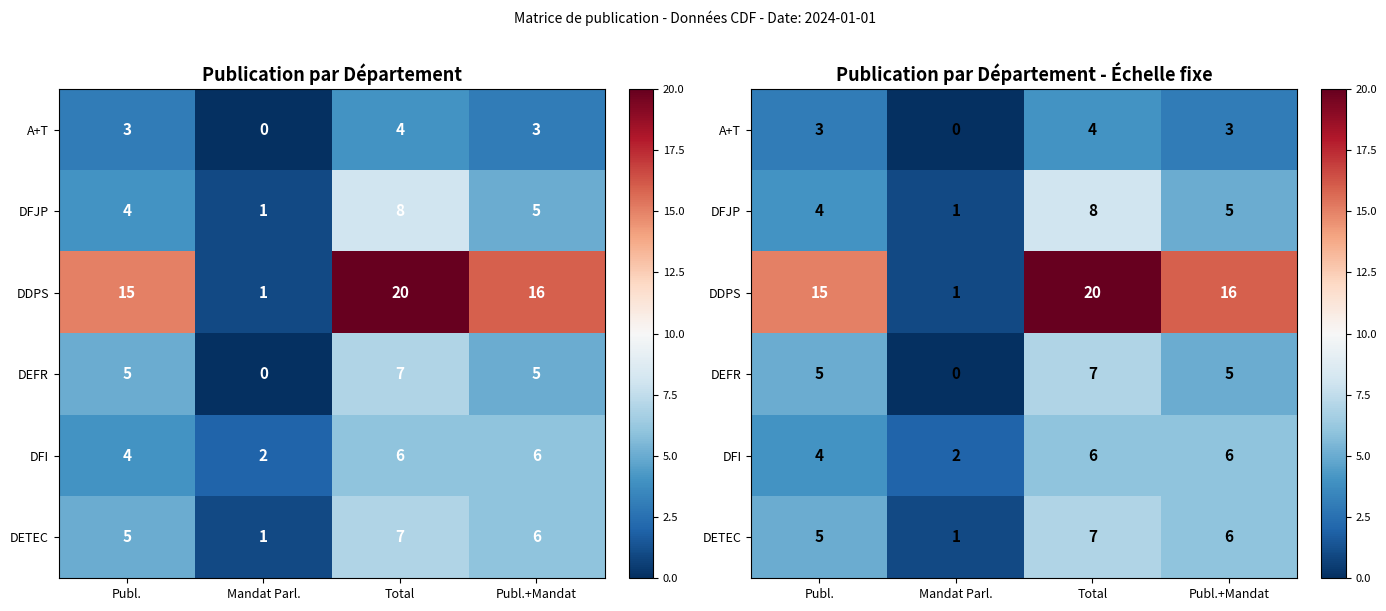

What is the sum of the DFJP values at Publ.+Mandat and Total?

13